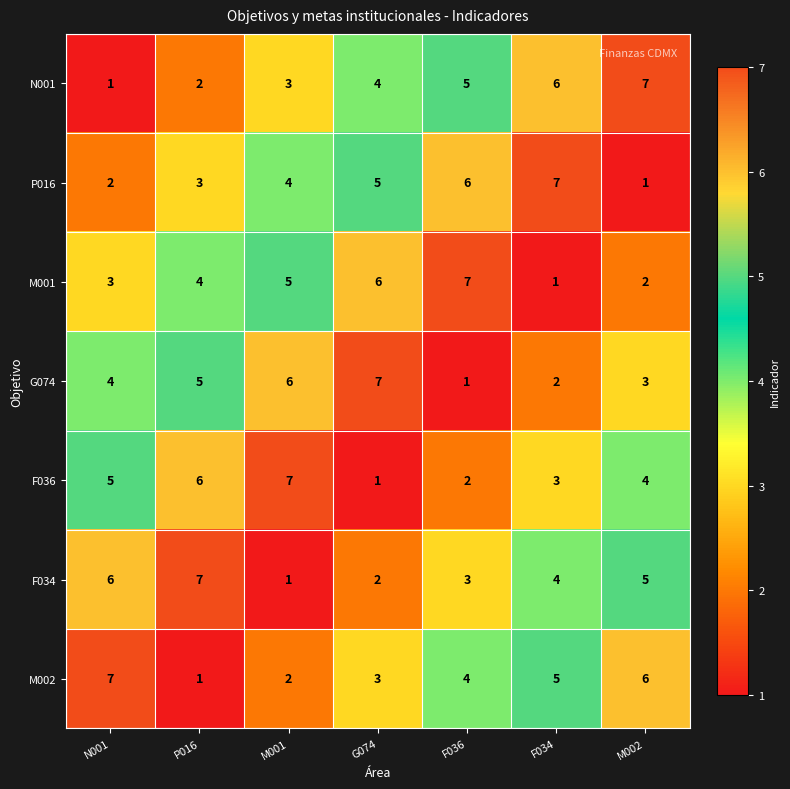

Which category has the highest value in the P016 series?

F034